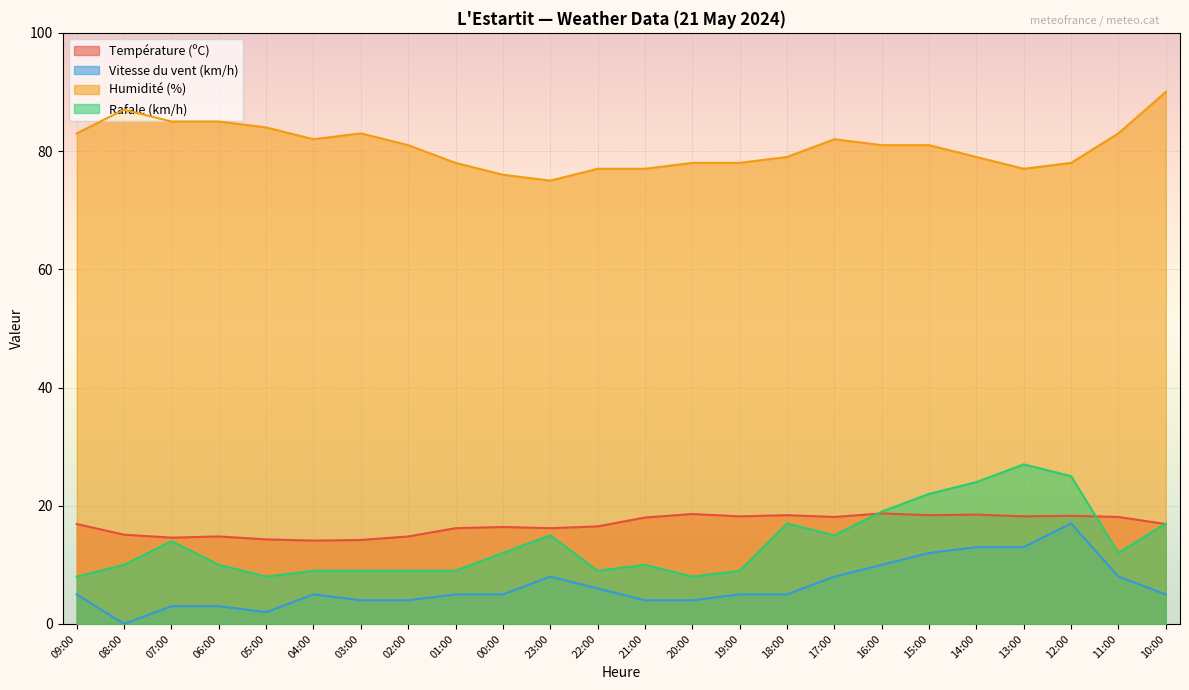

How many values in the Température (ºC) series are below 16?

7